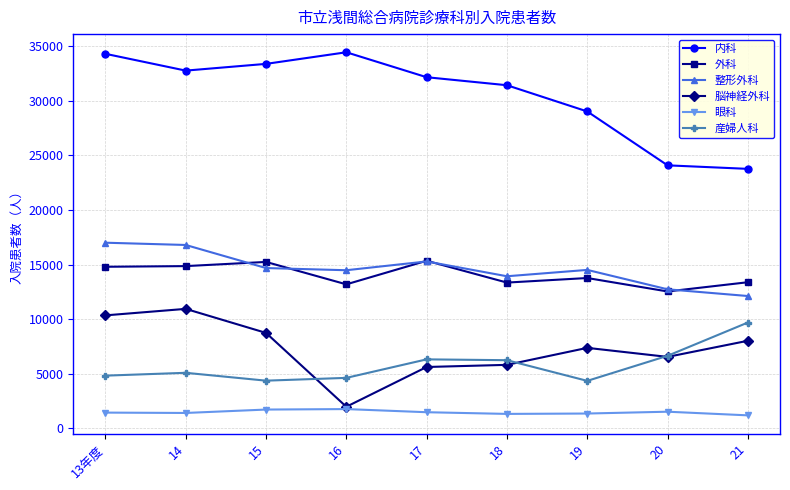

What is the value of the 眼科 point at the 3rd from the left?

1716